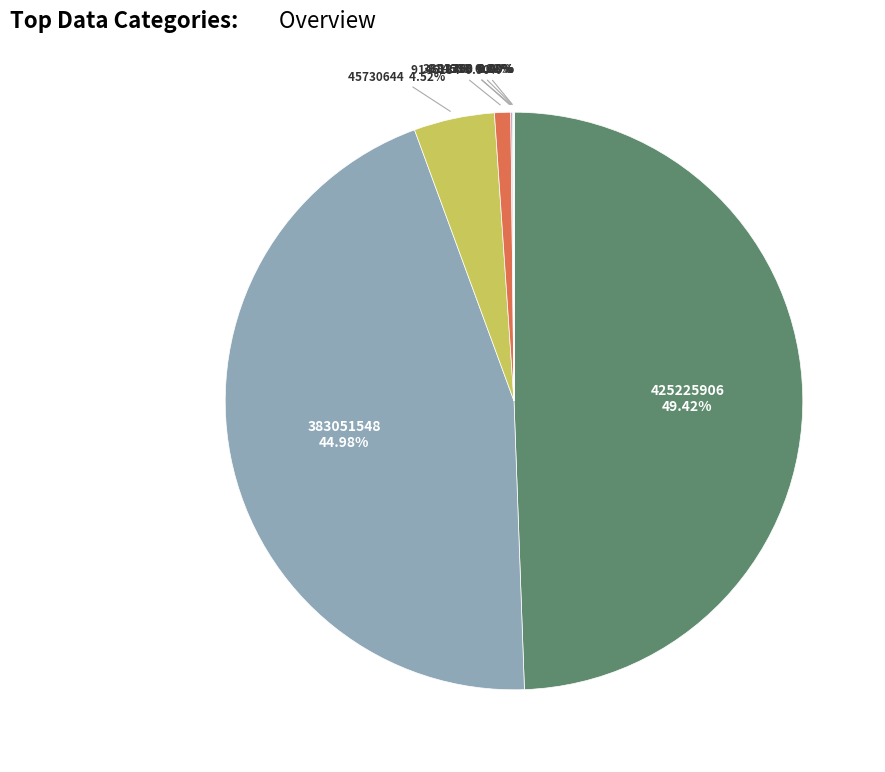

To the nearest percent, what portion does 45730644 represent?

5%